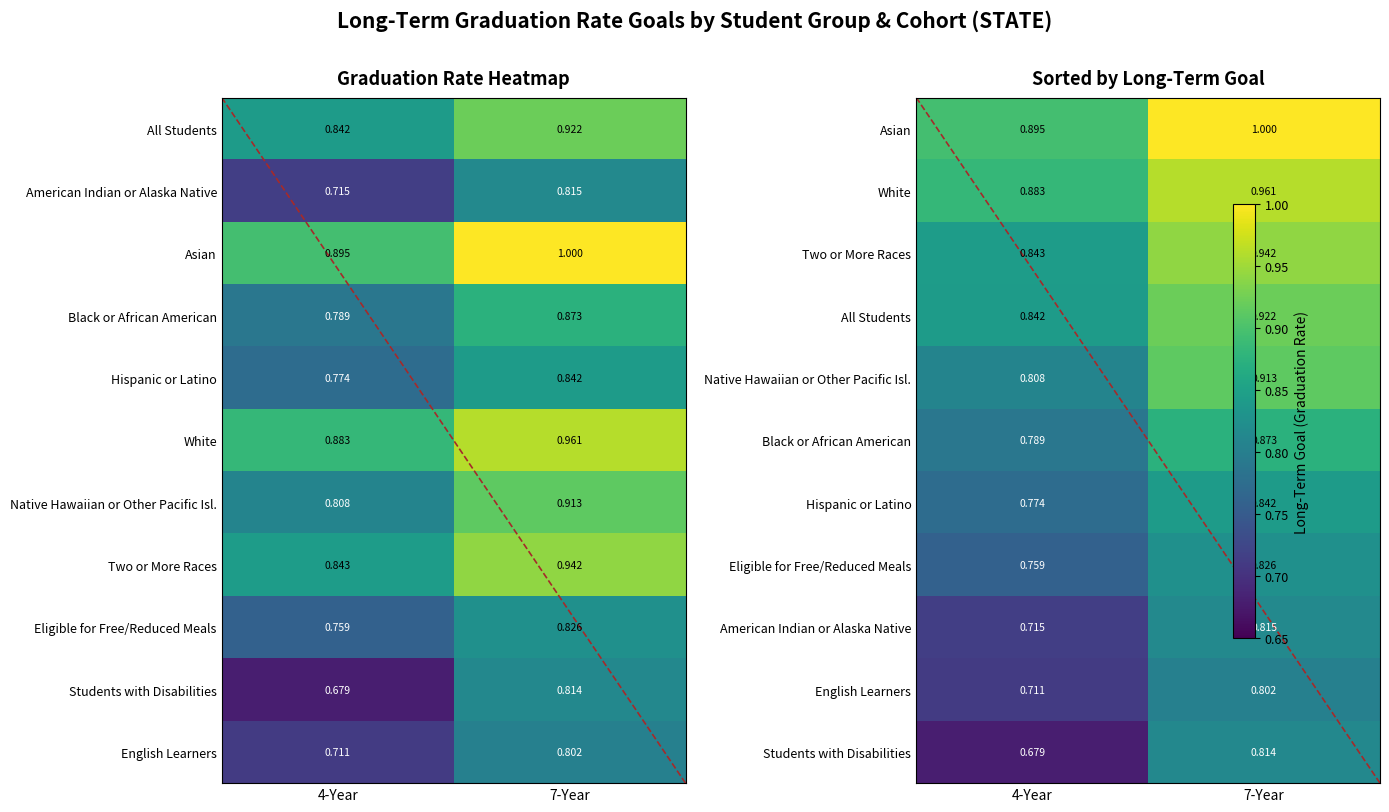

Where is Black or African American nearest to the value 0?

4-Year